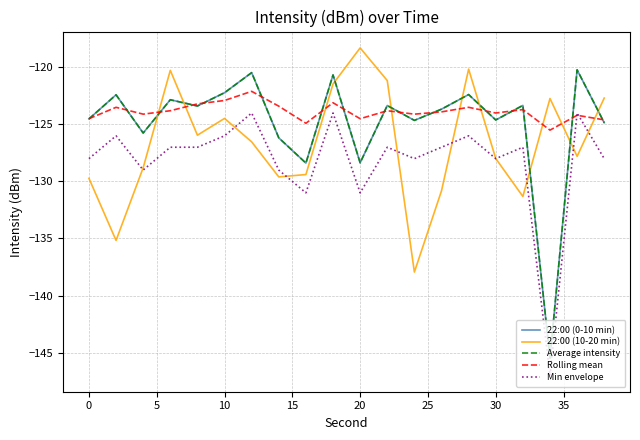

Which series has the largest range (max minus min)?

22:00 (0-10 min)